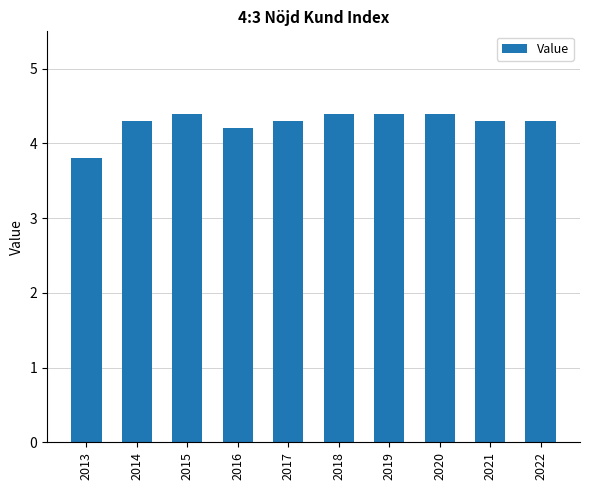

What is the minimum value shown in the chart?

3.8